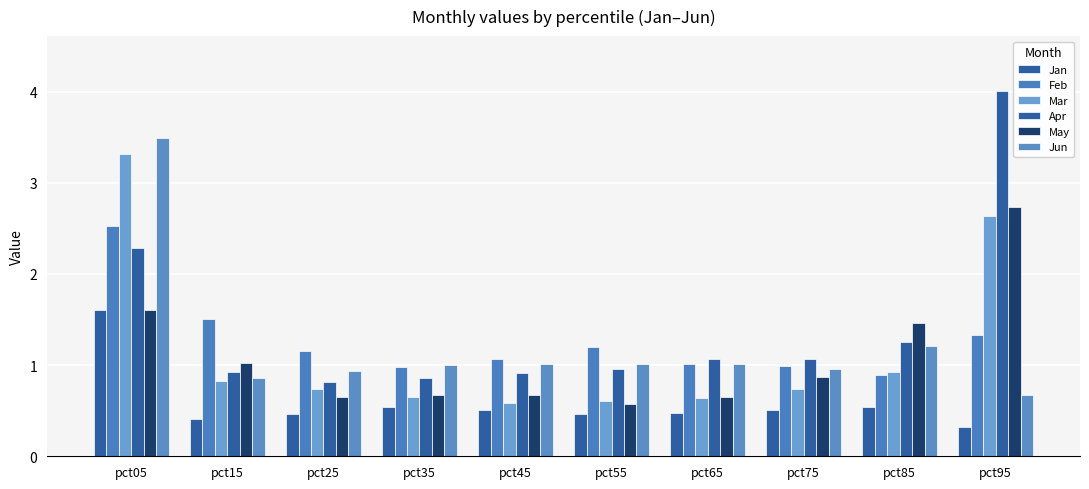

How many series are shown in this chart?

6